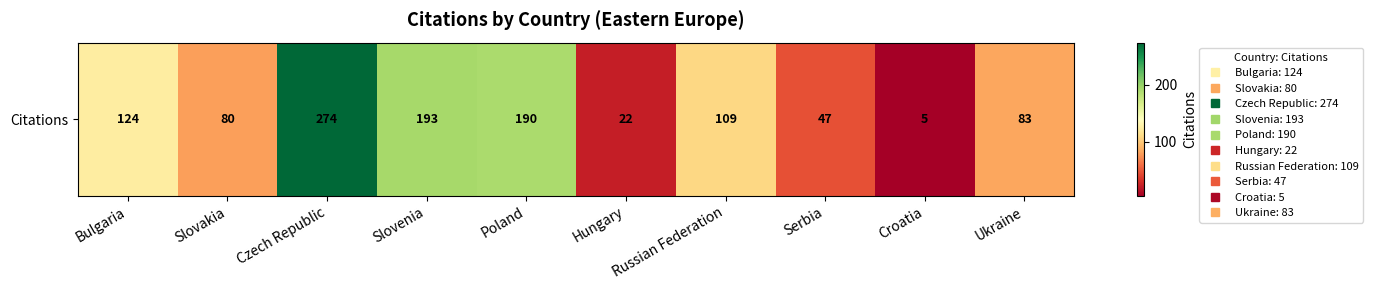

List the labels in order of value, smallest first.

Croatia, Hungary, Serbia, Slovakia, Ukraine, Russian Federation, Bulgaria, Poland, Slovenia, Czech Republic